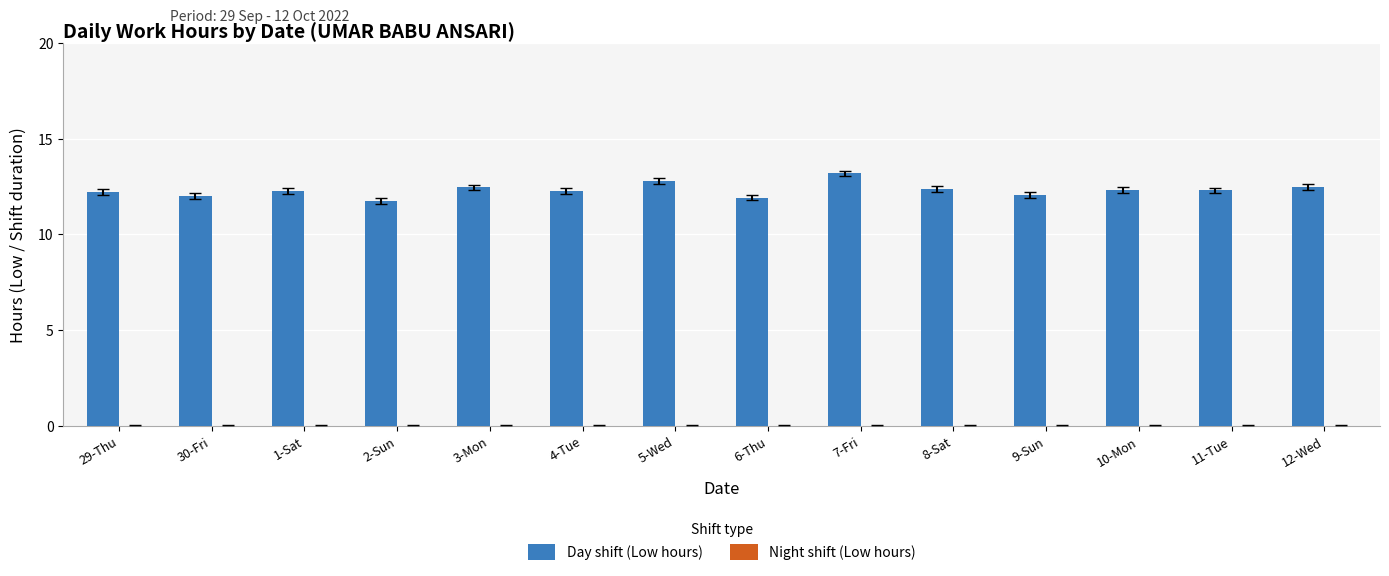

Is it true that the value at 10-Mon is 12.3?

True